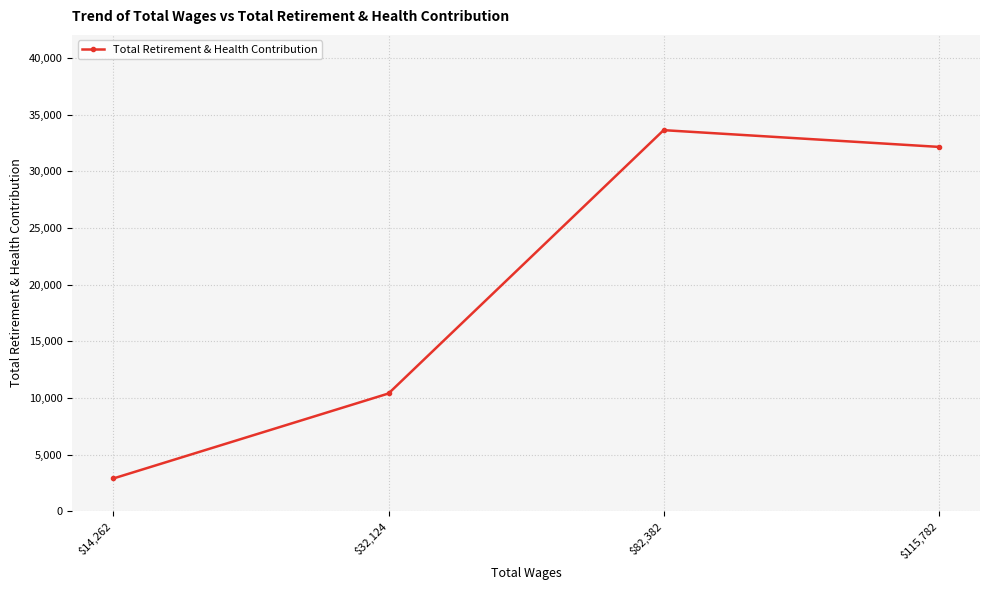

True or false: there are more than 1 points higher than both neighbors.

False